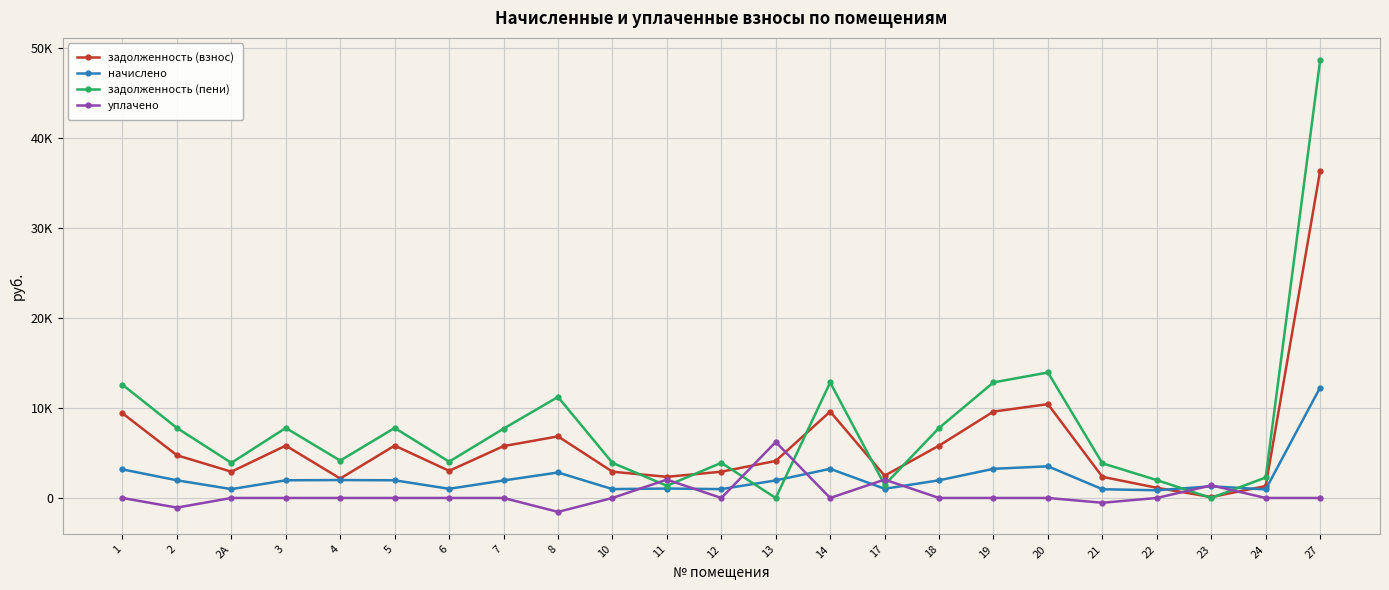

How many data points in задолженность (взнос) are above 4114?

12